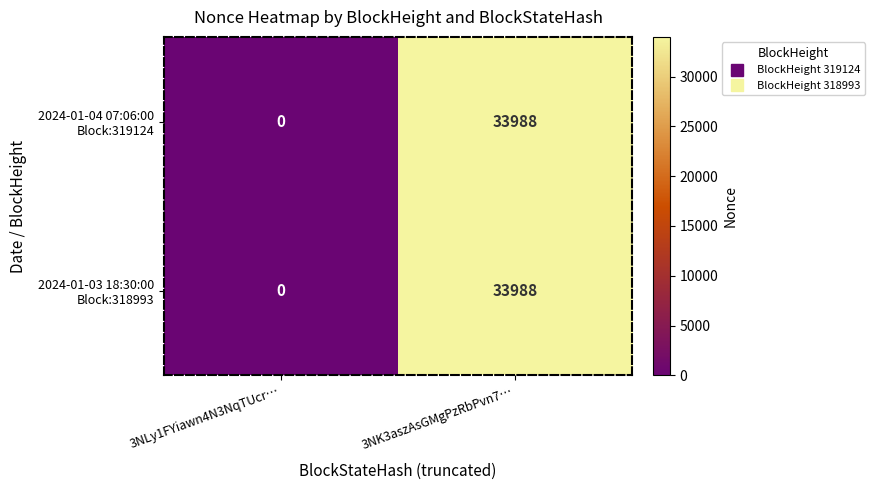

Which category has the highest value across all series?

3NK3aszAsGMgPzRbPvn7…